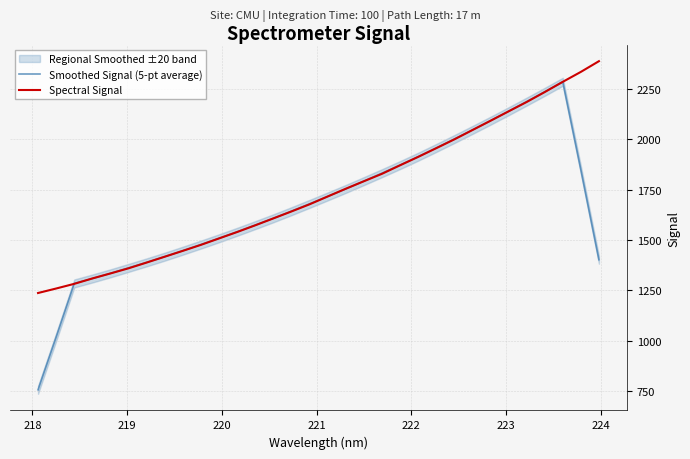

What is the lowest value of the Smoothed Signal (5-pt average) series?

755.4